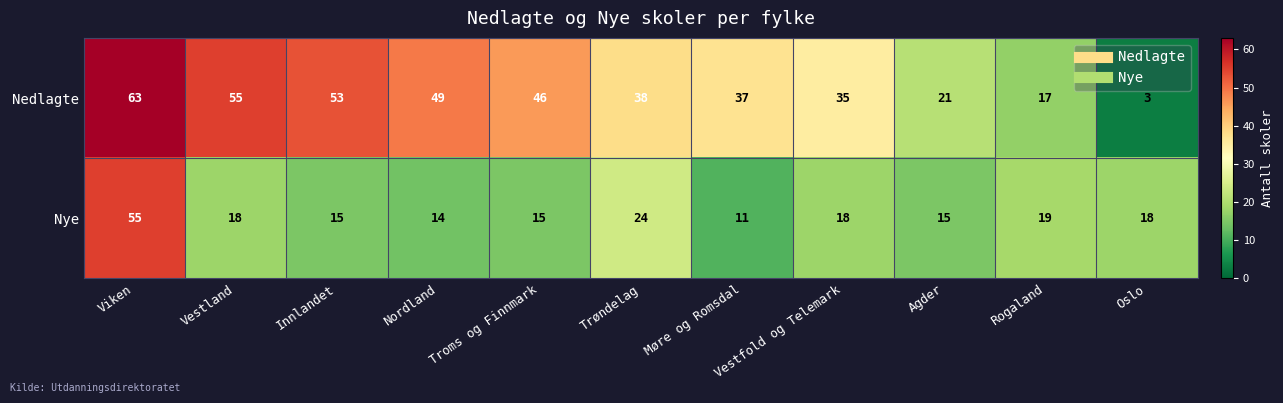

How many categories are shown in the chart?

11